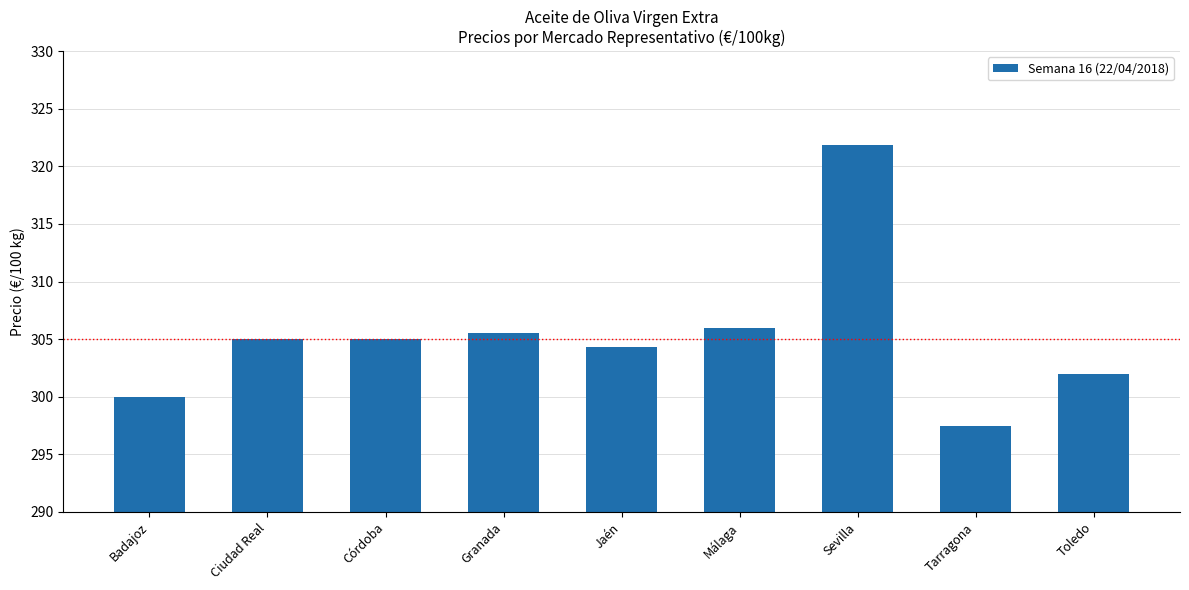

How many data points does each series have?

9